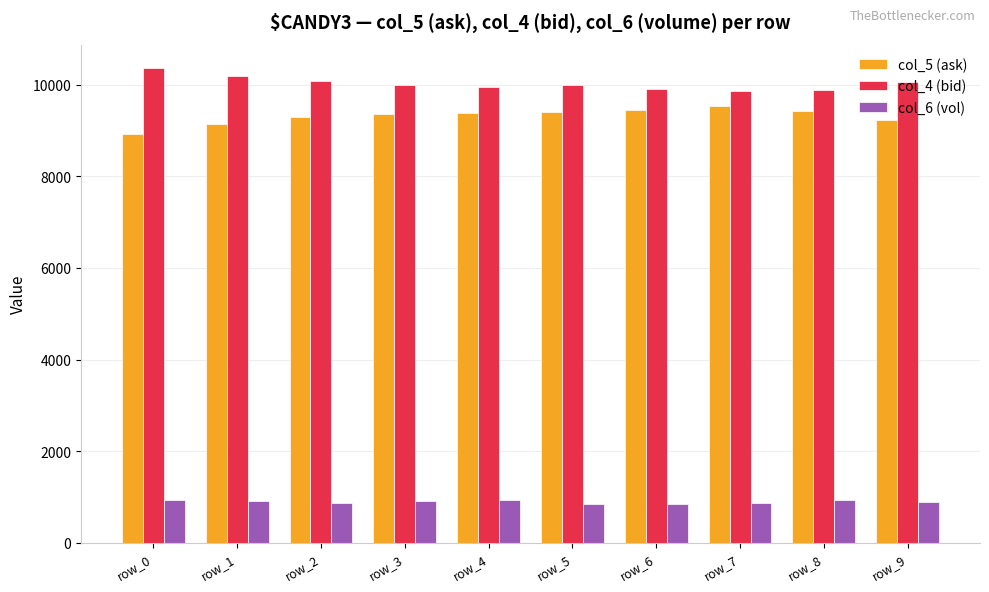

Which series has the largest total across all categories?

col_4 (bid)